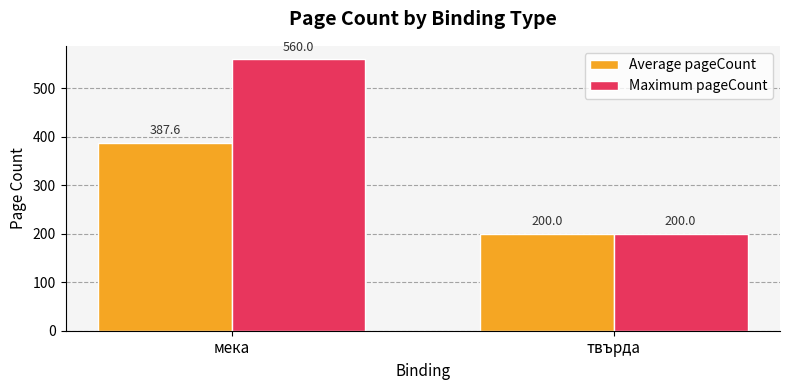

Reading left to right, extract all data points from this chart.

Average pageCount: 387.6	200.0
Maximum pageCount: 560.0	200.0